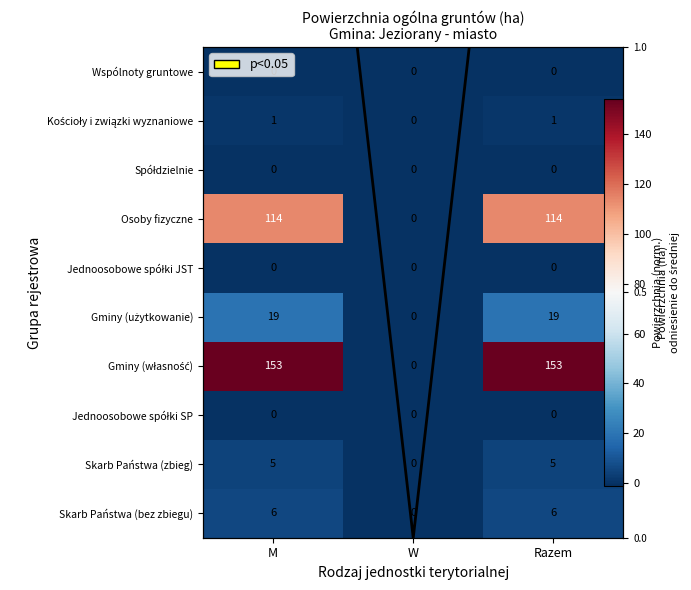

Is the value of Gminy (użytkowanie) at W greater than the value of Skarb Państwa (bez zbiegu) at W?

No